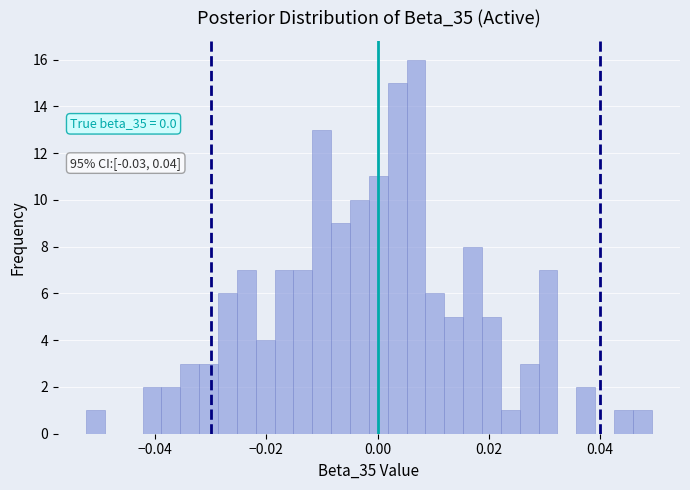

Read against the x-axis, roughly where is the centre of the tallest bar?

0.006